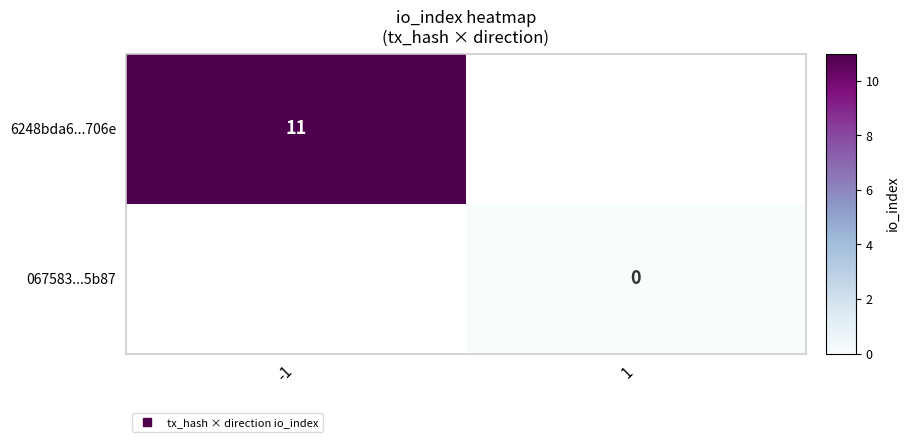

What is the greatest value displayed?

11.0